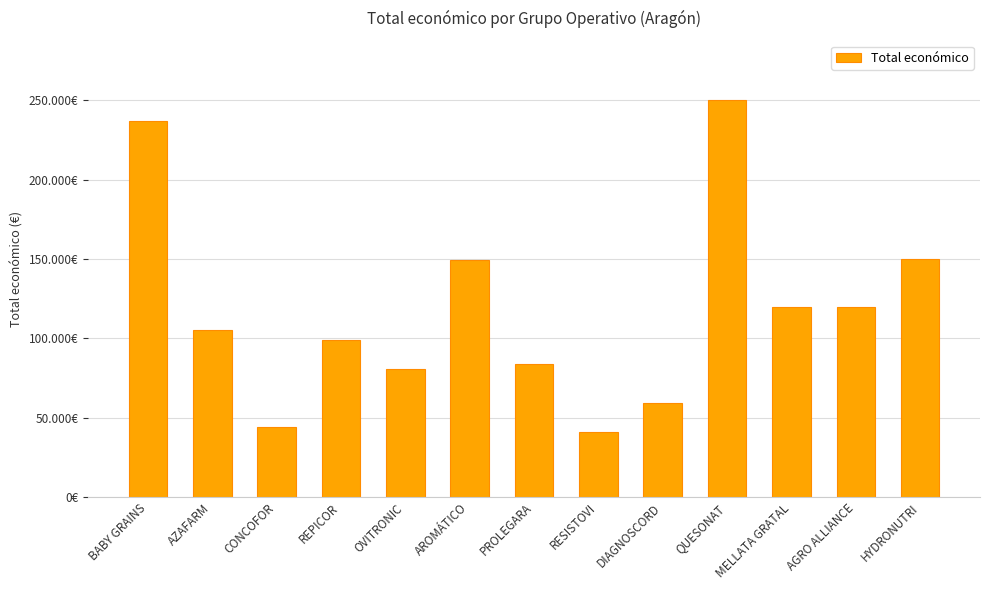

Does the chart contain any negative values?

No